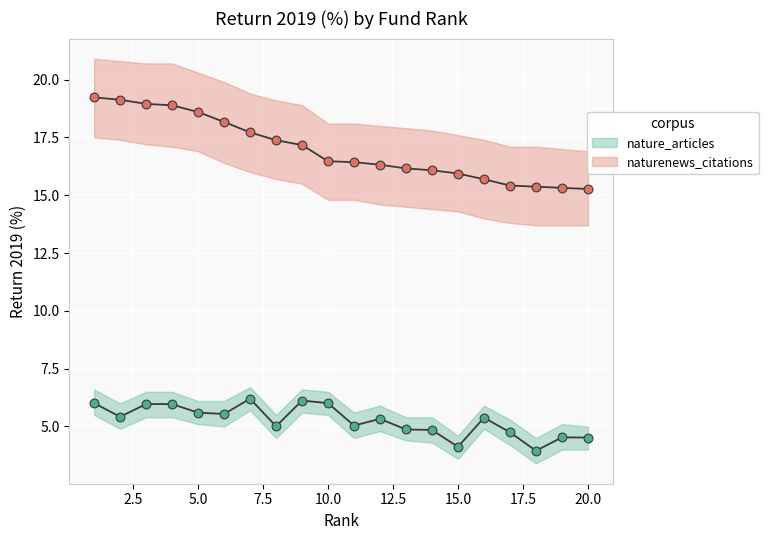

Which series has the largest total across all categories?

naturenews_citations